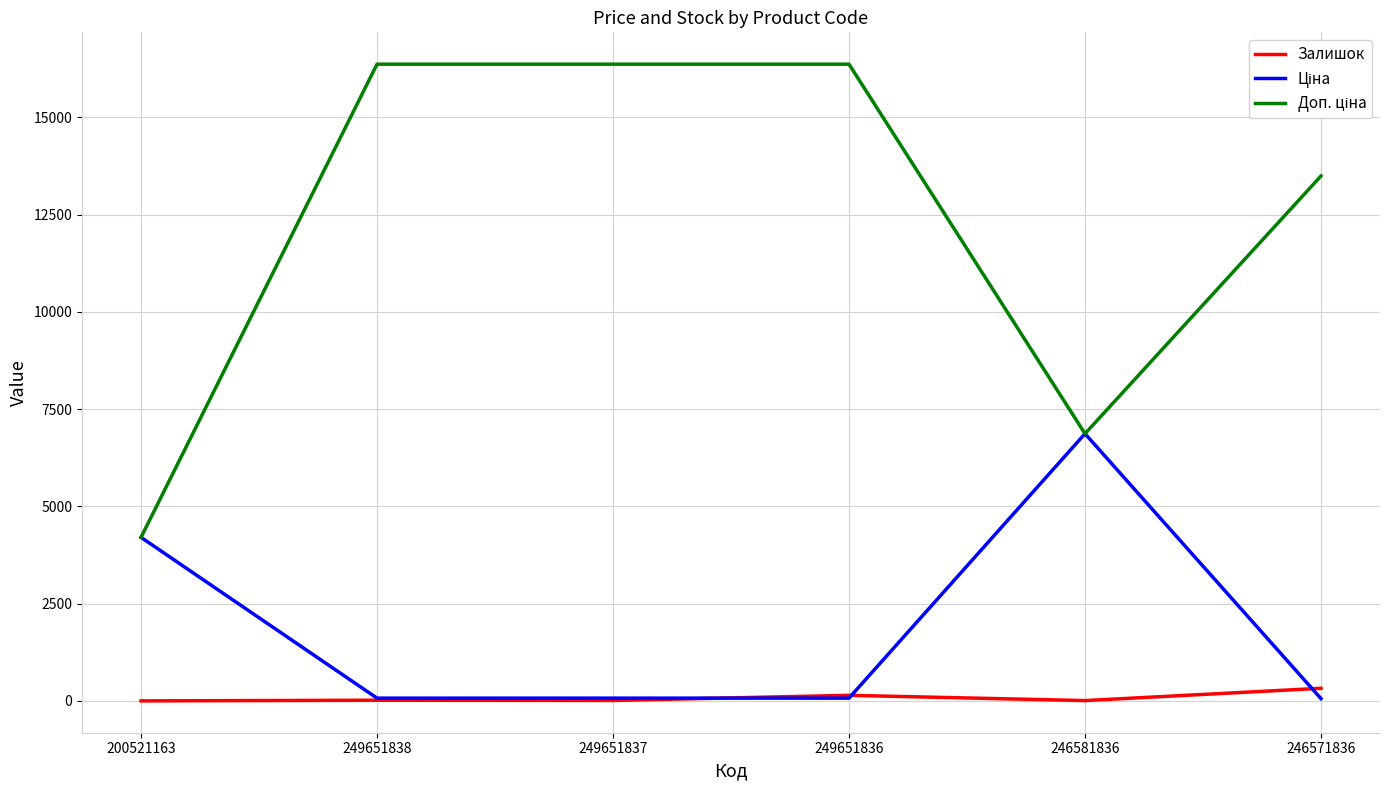

The Залишок series shows 326.0 at 246571836. True or false?

True